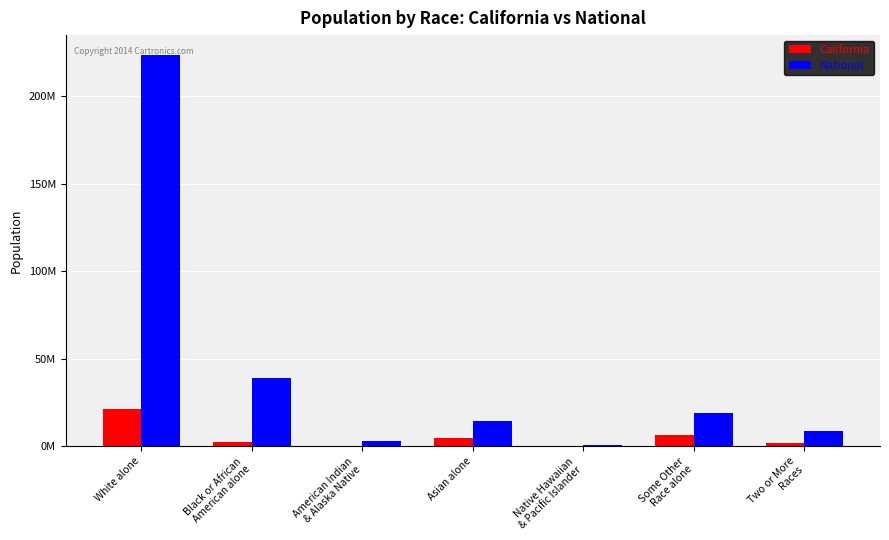

Does the chart contain stacked bars?

No